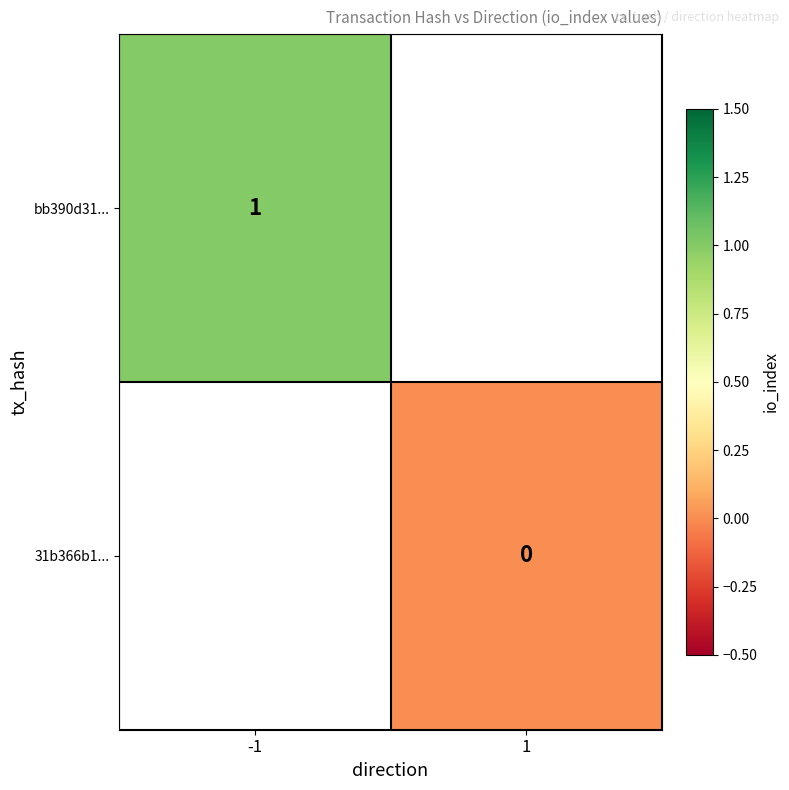

Which label corresponds to the largest value in the chart?

-1